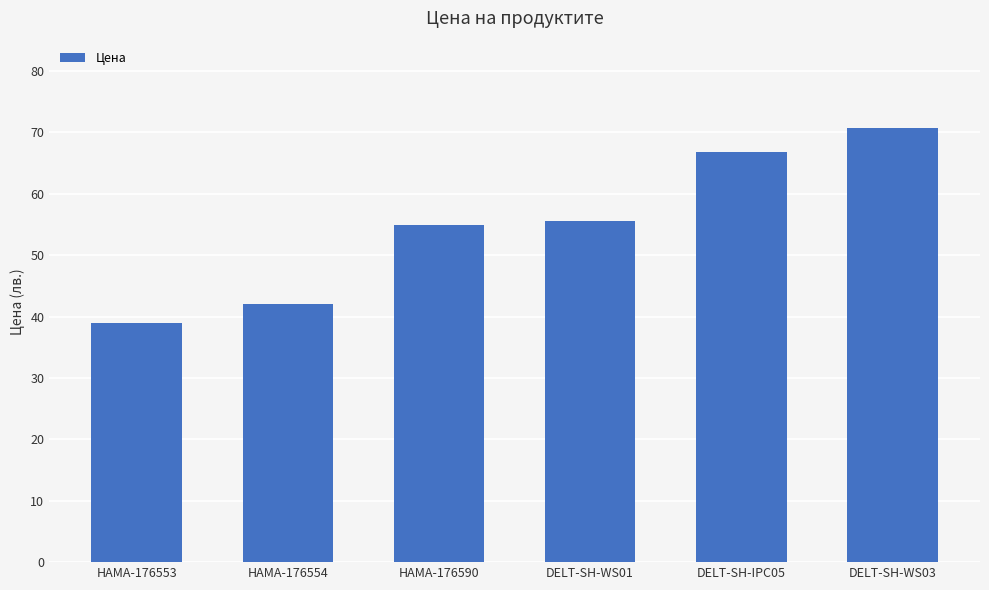

What is the difference between the second highest and second lowest values?

24.8